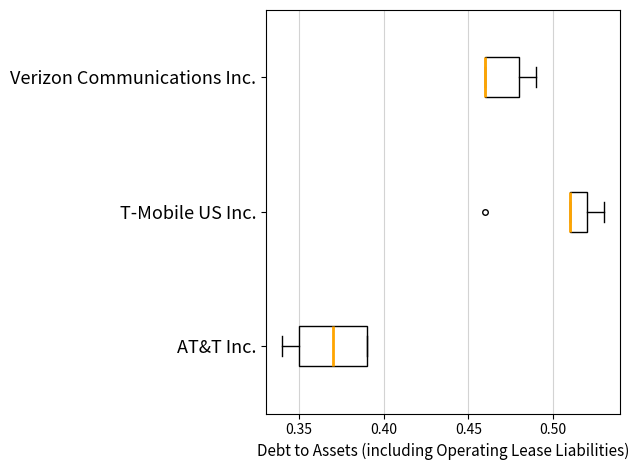

Reading bottom to top, transcribe this box plot: for each box, give where its median line is, the range the box spans, and where its two whiskers end, as read against the x-axis. The values are not printed on the chart, so give them approximately, as read against the axis.

AT&T Inc.: median 0.37, box 0.35 to 0.39, whiskers 0.34 to 0.39
T-Mobile US Inc.: median 0.51 (drawn on the box's left edge), box 0.51 to 0.52, whiskers 0.51 to 0.53
Verizon Communications Inc.: median 0.46 (drawn on the box's left edge), box 0.46 to 0.48, whiskers 0.46 to 0.49